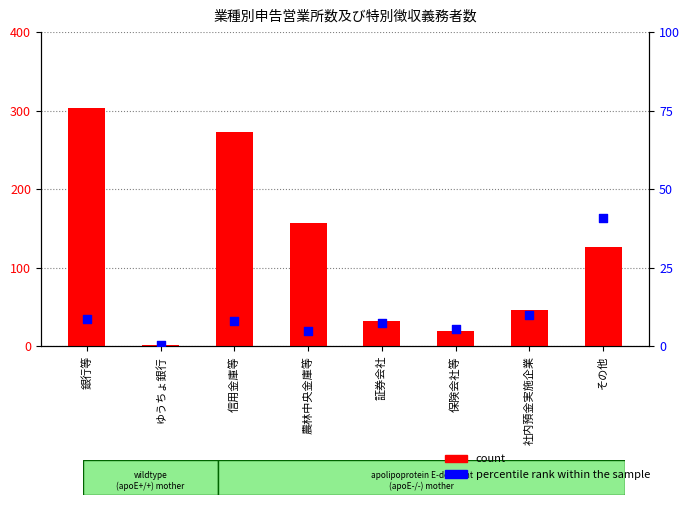

What is the total value across all series at その他?

166.9